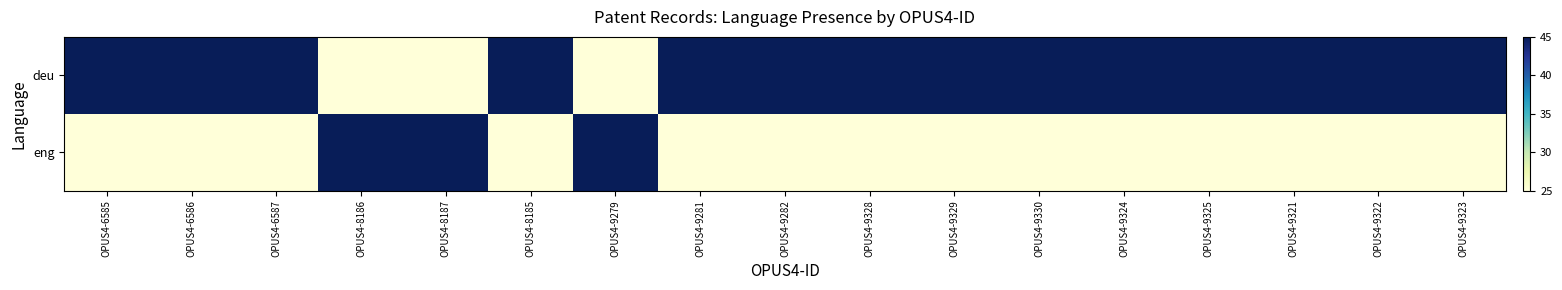

Which series has the largest total across all categories?

deu